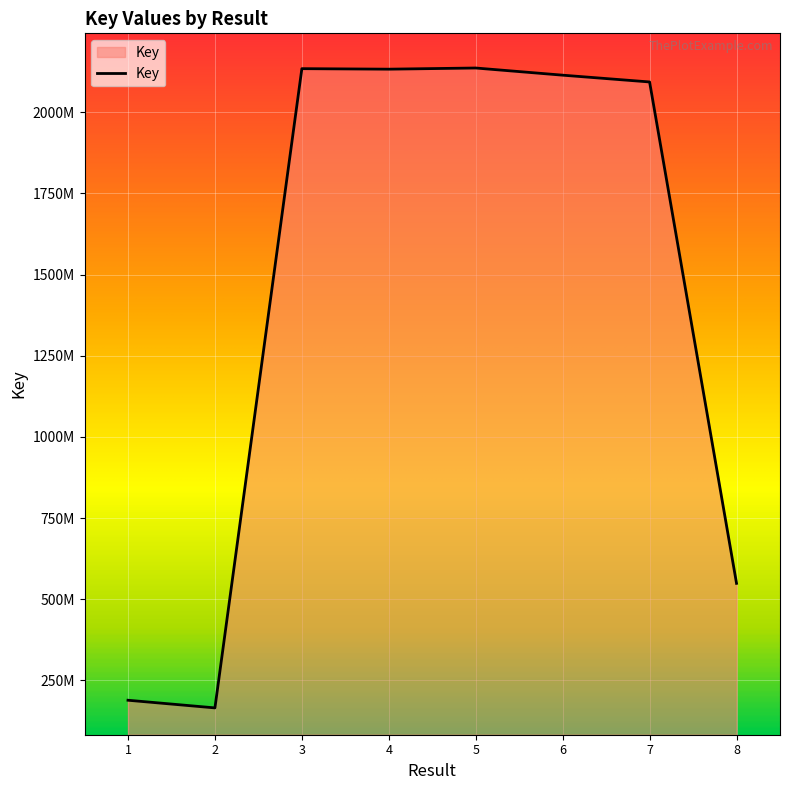

How many points are higher than both their immediate neighbors (excluding endpoints)?

2